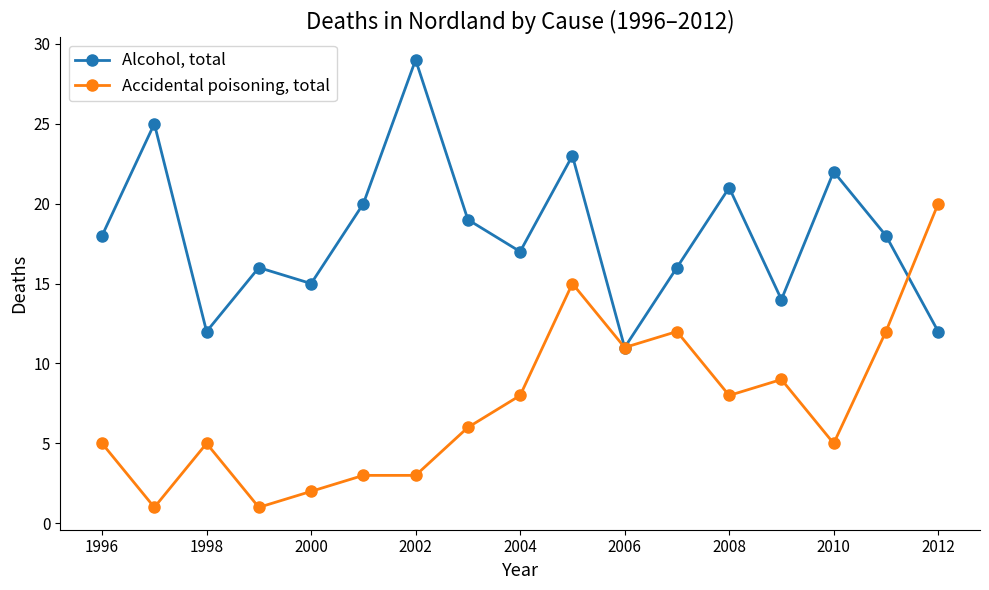

How many lines are shown in the chart?

2